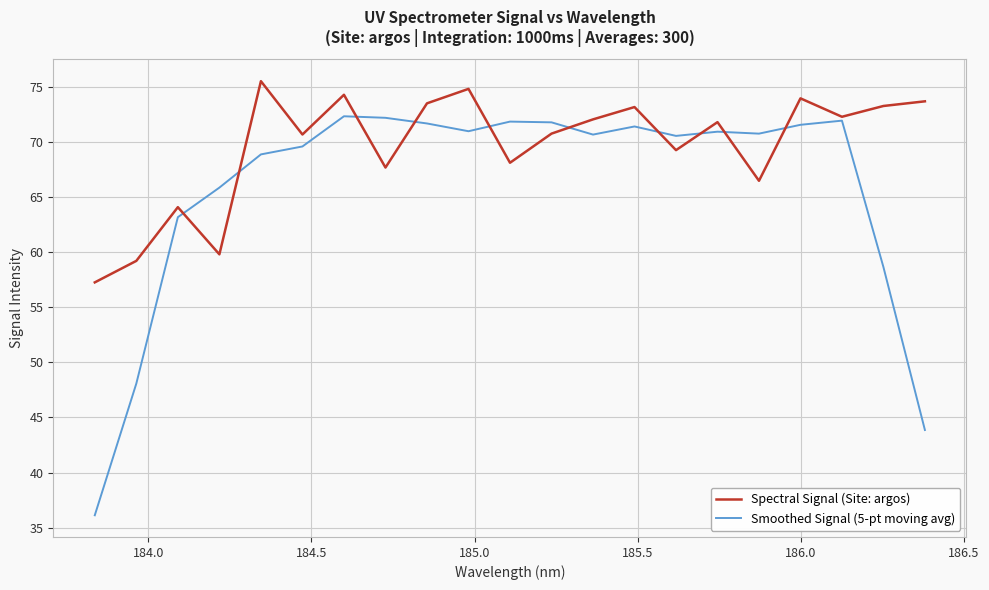

Which series has the largest total across all categories?

Spectral Signal (Site: argos)